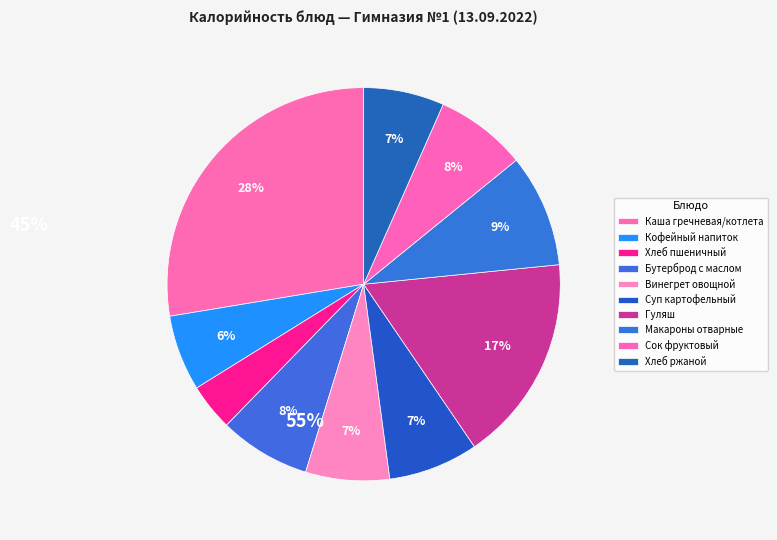

Does Хлеб пшеничный represent more than half of the total?

No